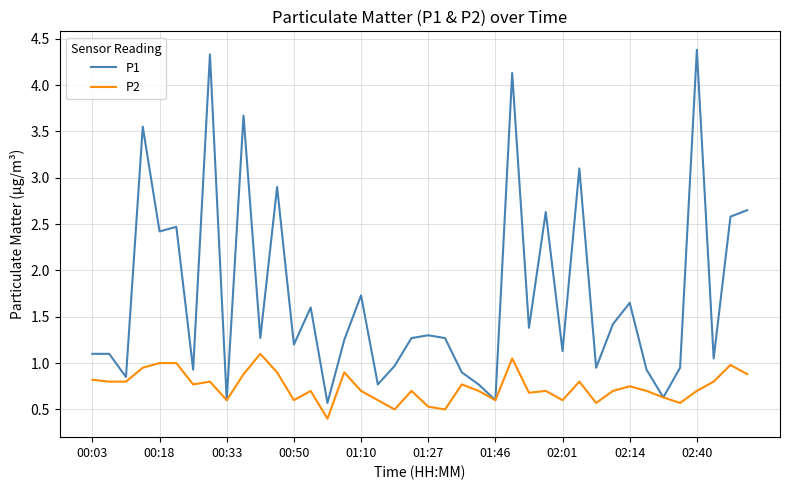

Which series has the largest range (max minus min)?

P1